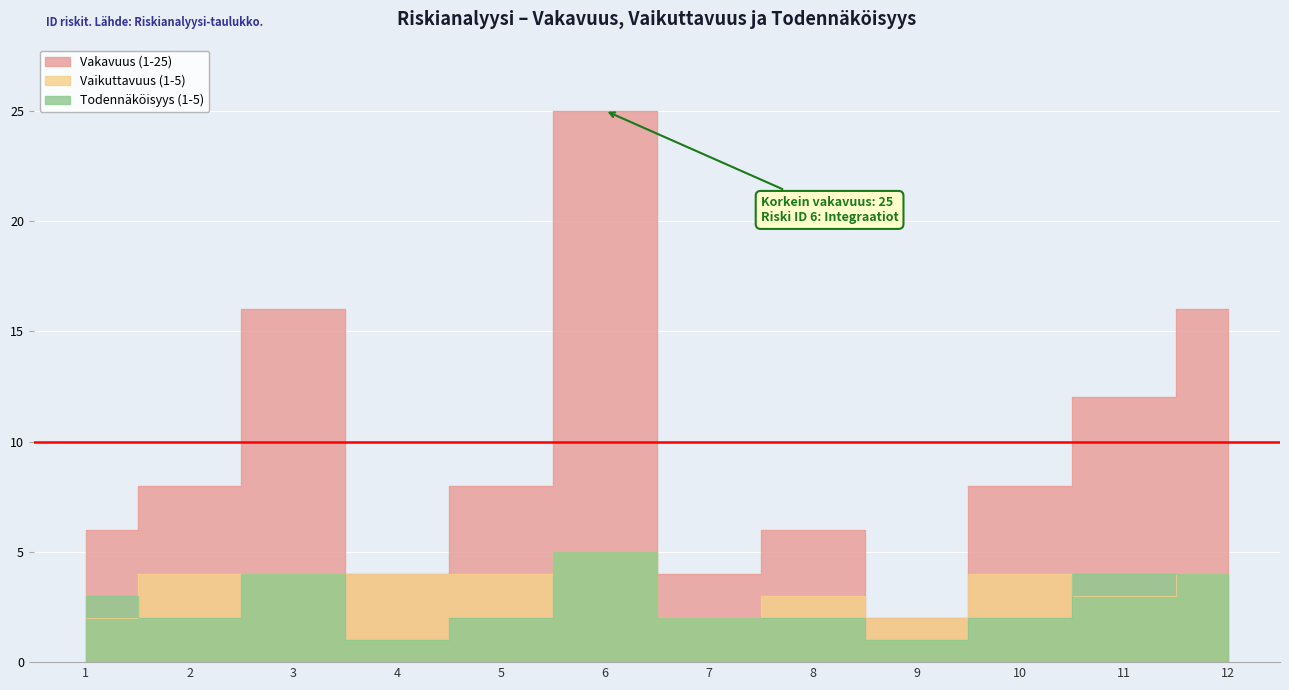

Reading left to right, extract all data points from this chart.

Vakavuus (1-25): 6	8	16	4	8	25	4	6	2	8	12	16
Vaikuttavuus (1-5): 2	4	4	4	4	5	2	3	2	4	3	4
Todennäköisyys (1-5): 3	2	4	1	2	5	2	2	1	2	4	4